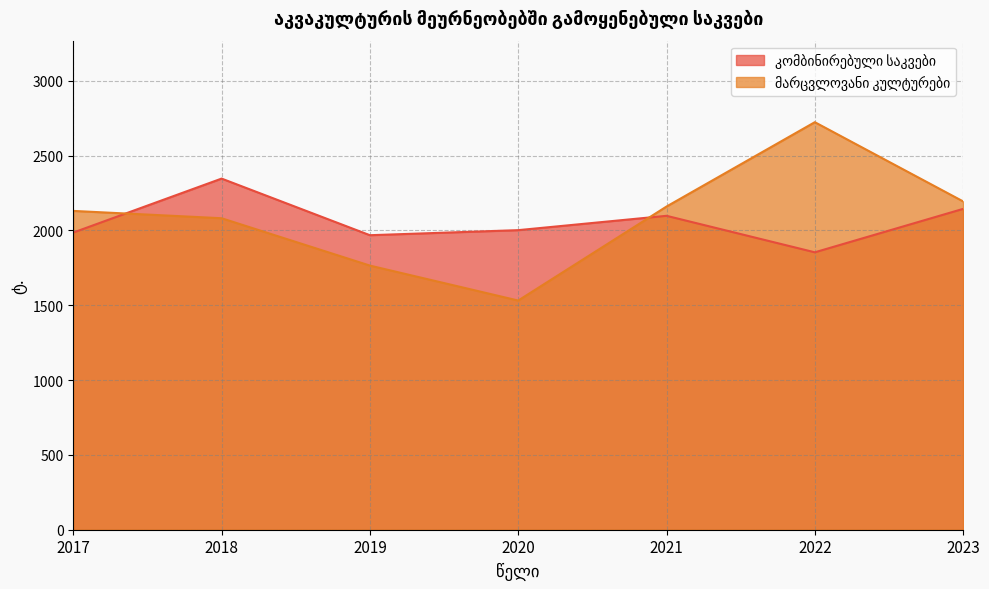

Which series has the largest total across all categories?

მარცვლოვანი კულტურები